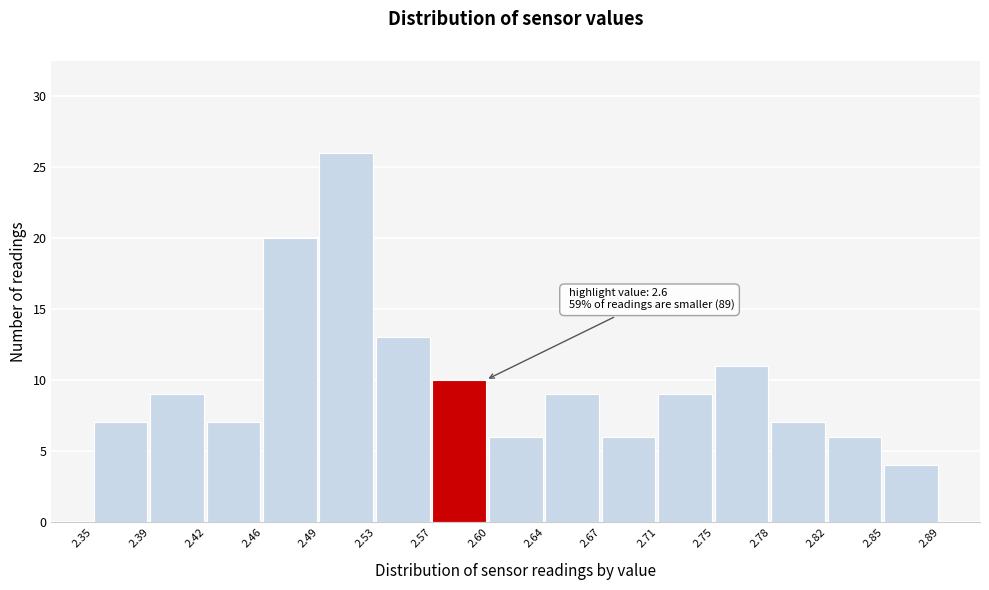

Which range on the x-axis has the tallest bar?

2.49 to 2.53